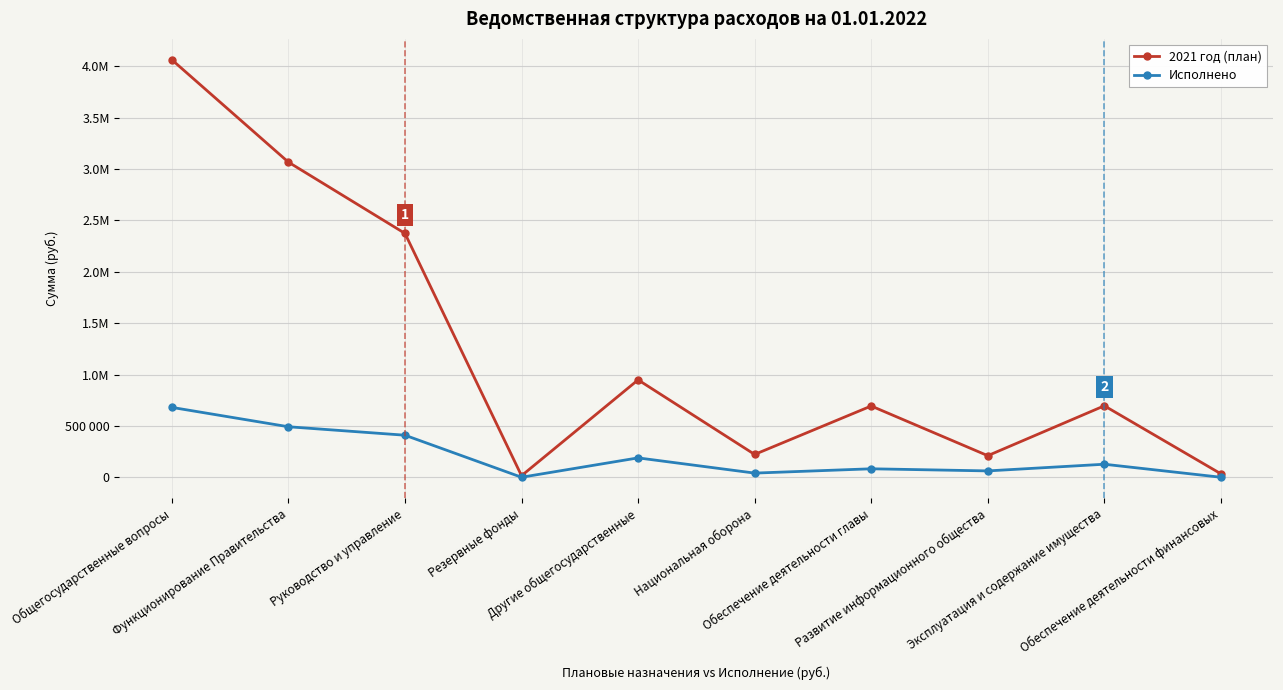

At which category does the chart reach its peak across all series?

Общегосударственные вопросы